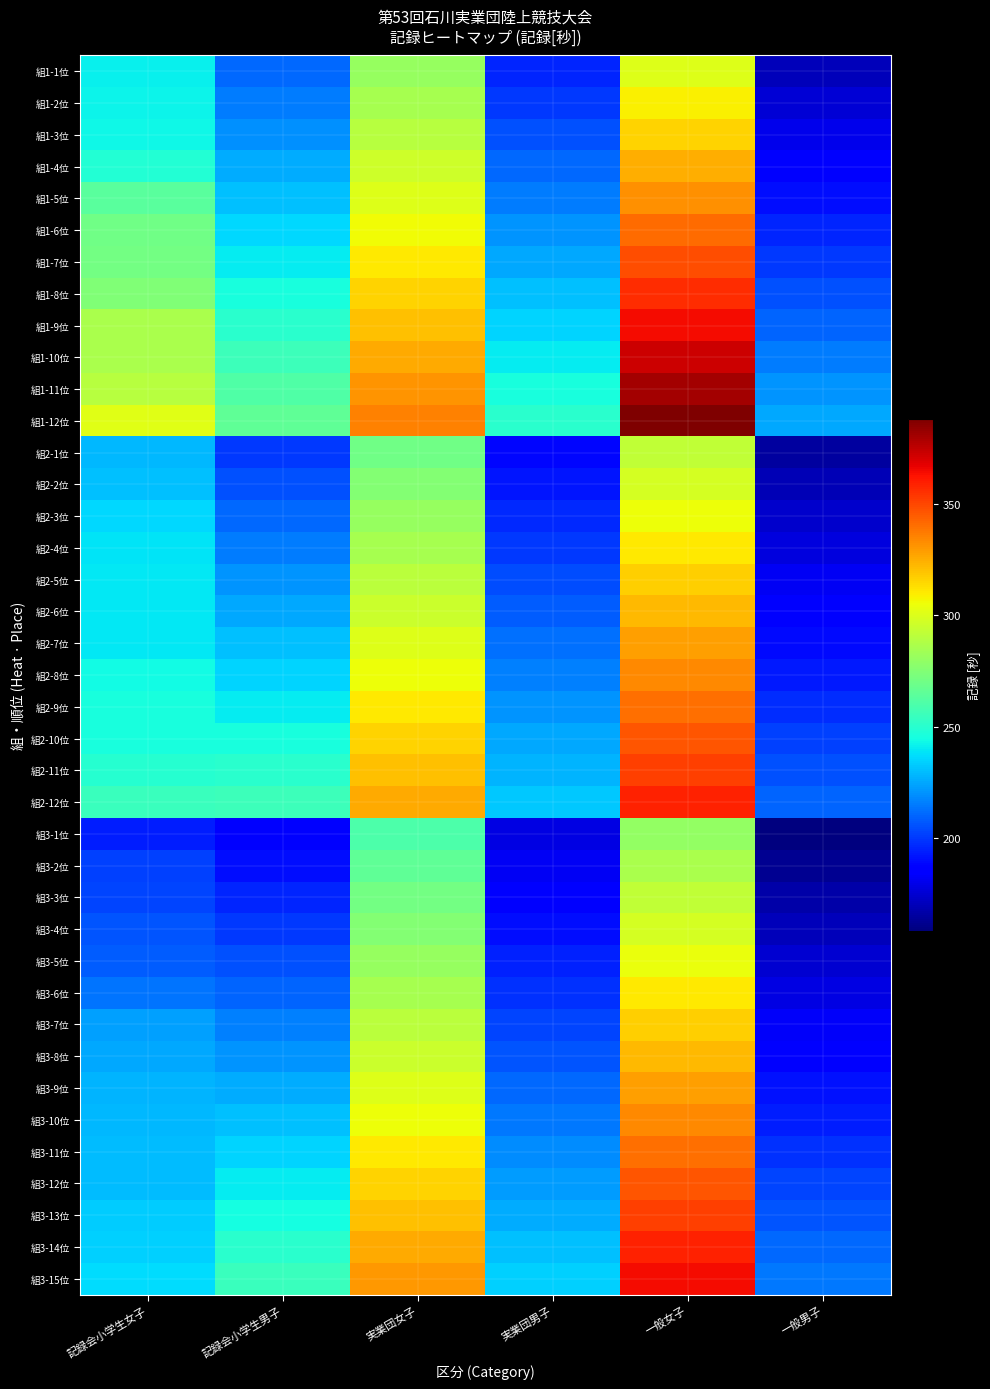

At 記録会小学生女子, list the series in order from largest to smallest.

組1-12位, 組1-11位, 組1-10位, 組1-9位, 組1-8位, 組1-7位, 組1-6位, 組1-5位, 組2-12位, 組2-11位, 組1-4位, 組2-10位, 組2-9位, 組2-8位, 組1-3位, 組1-2位, 組1-1位, 組2-7位, 組2-6位, 組2-5位, 組2-4位, 組3-15位, 組2-3位, 組3-14位, 組3-13位, 組2-2位, 組3-12位, 組3-11位, 組2-1位, 組3-10位, 組3-9位, 組3-8位, 組3-7位, 組3-6位, 組3-5位, 組3-4位, 組3-3位, 組3-2位, 組3-1位